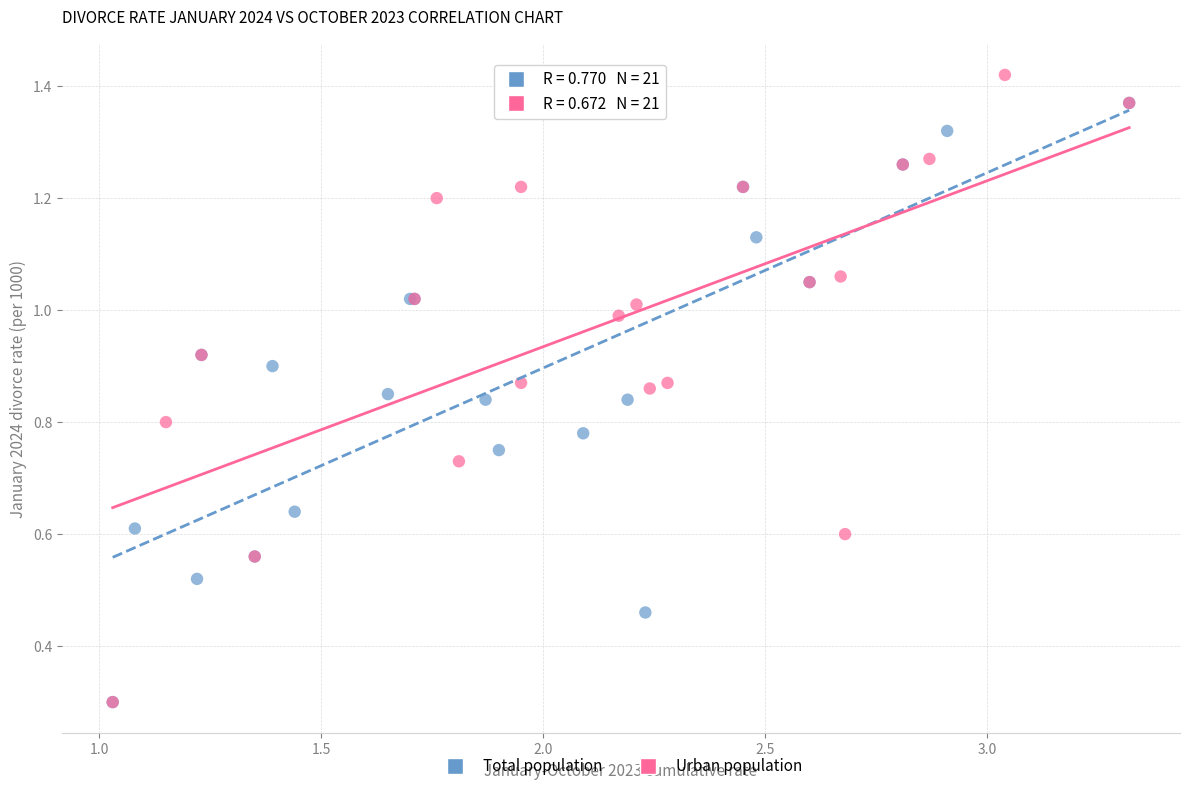

Which series has the widest spread of Y values?

Urban population